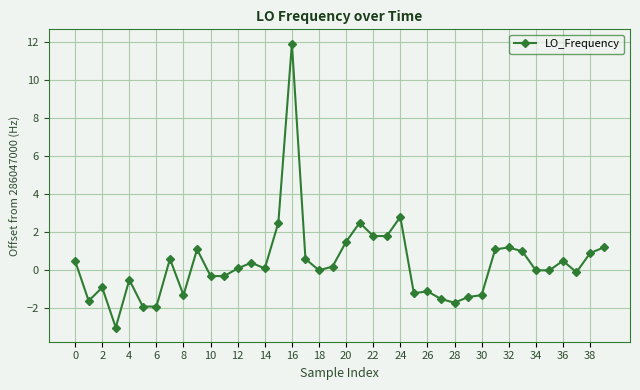

What is the difference between the maximum and second lowest values?

13.8